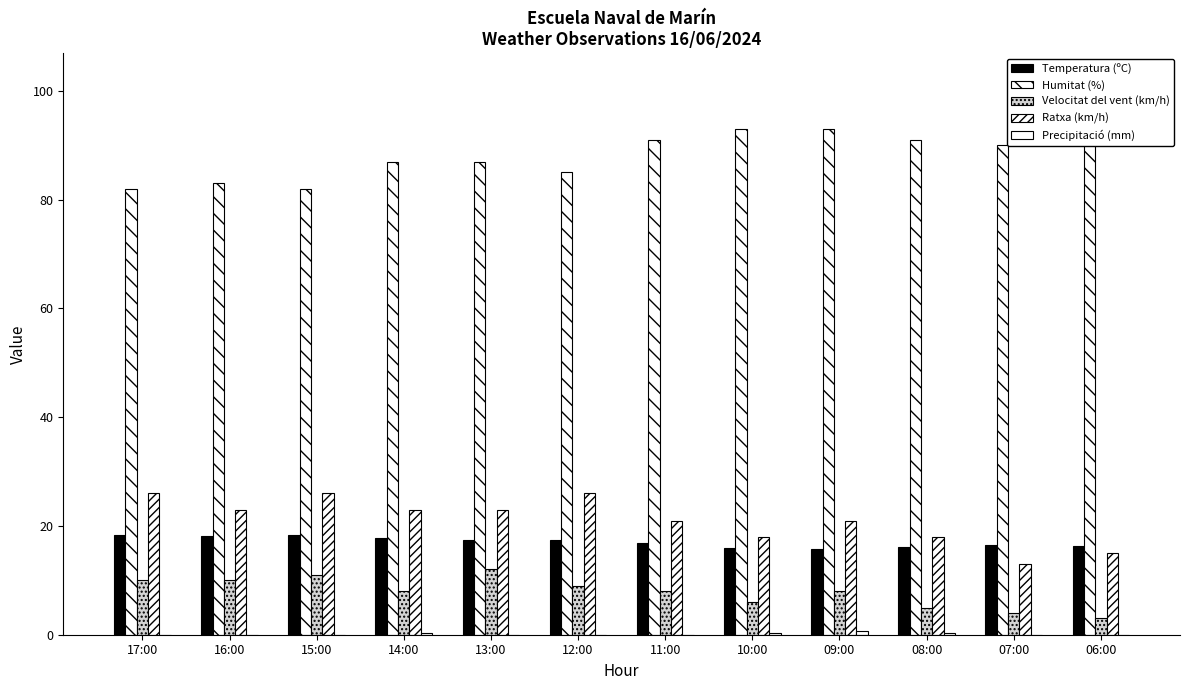

How many groups of bars are there?

12